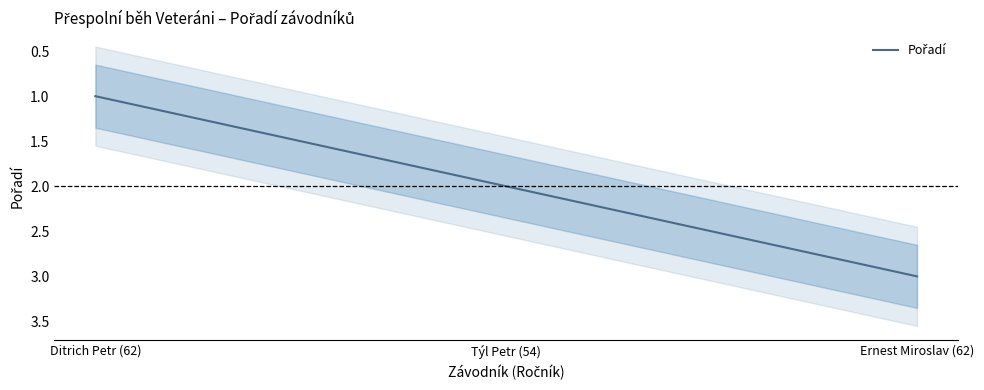

The value at Týl Petr (54) is 2. True or false?

True